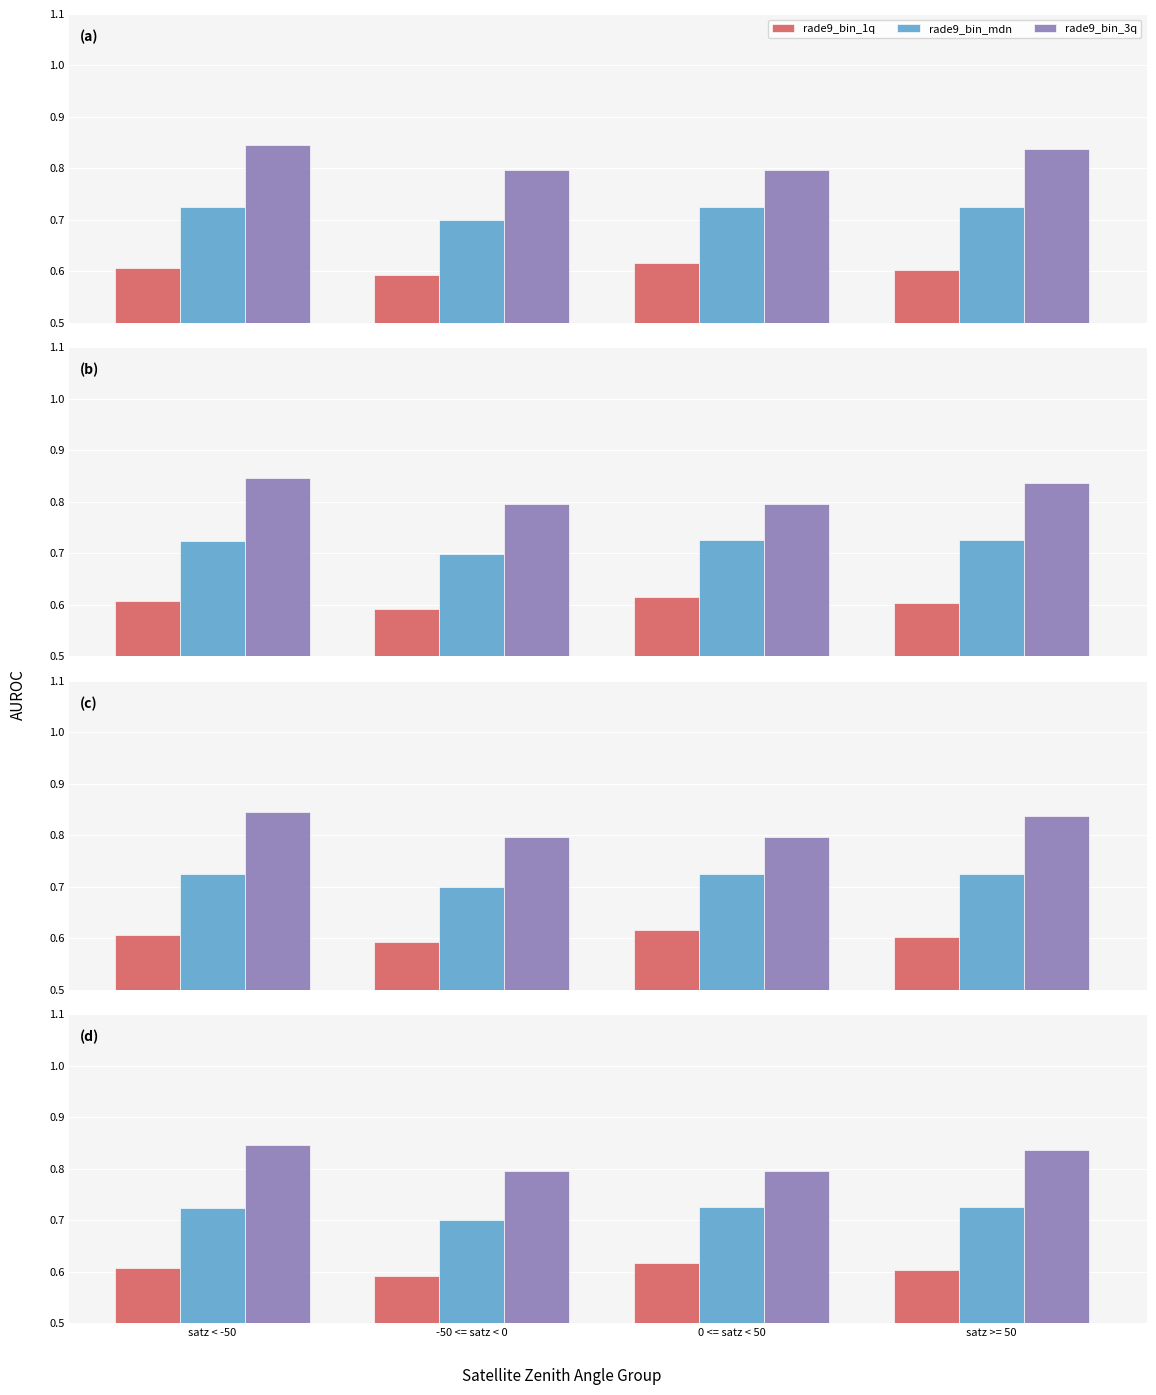

What is the smallest value displayed?

0.6